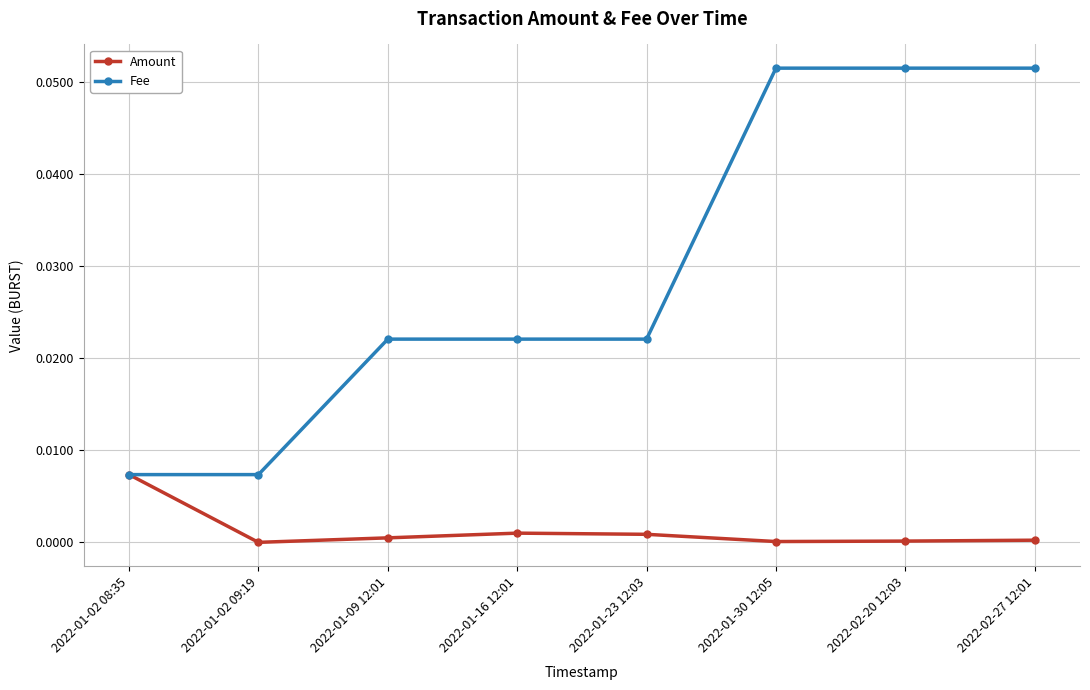

List the series in order of their peak value, highest first.

Fee, Amount